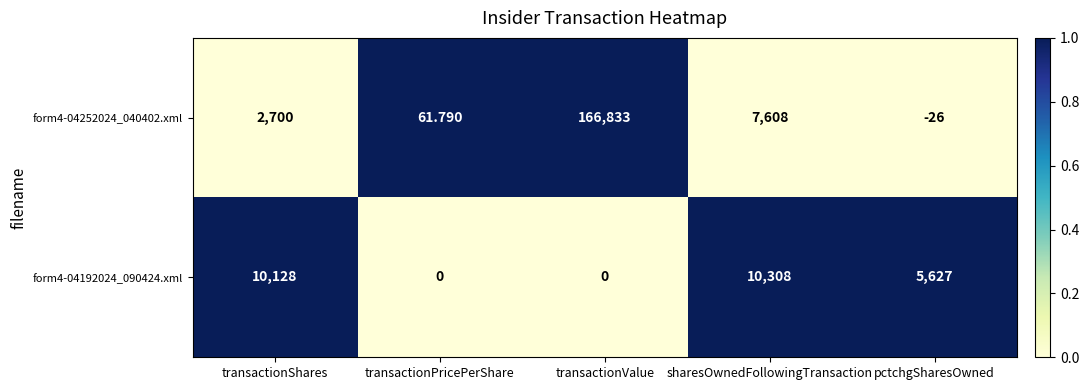

At which label is form4-04192024_090424.xml closest to 5154?

pctchgSharesOwned